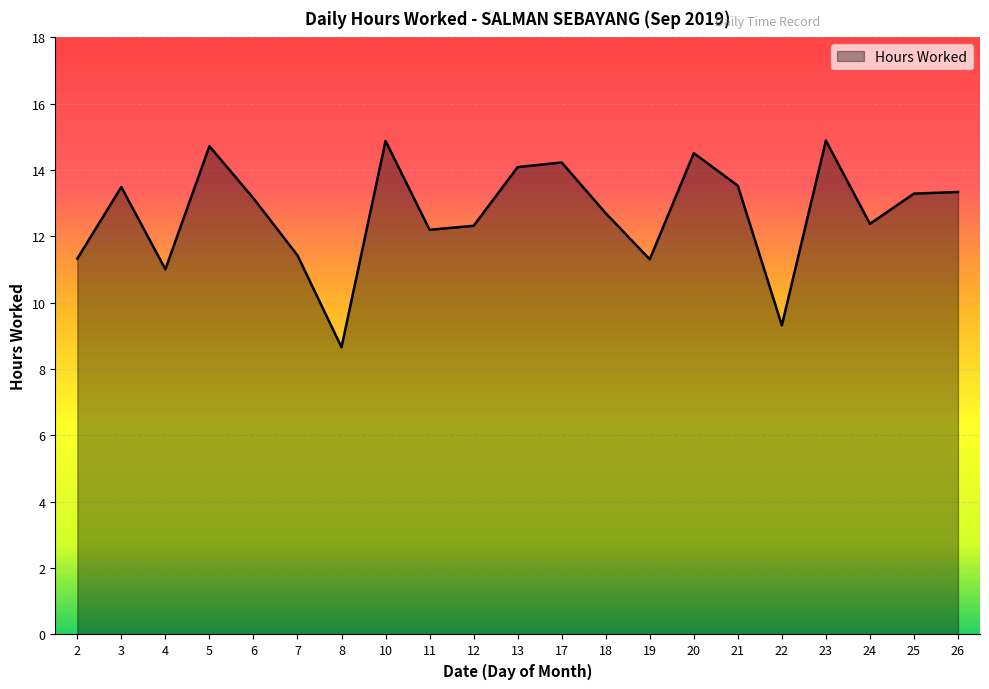

What is the average value?

12.7